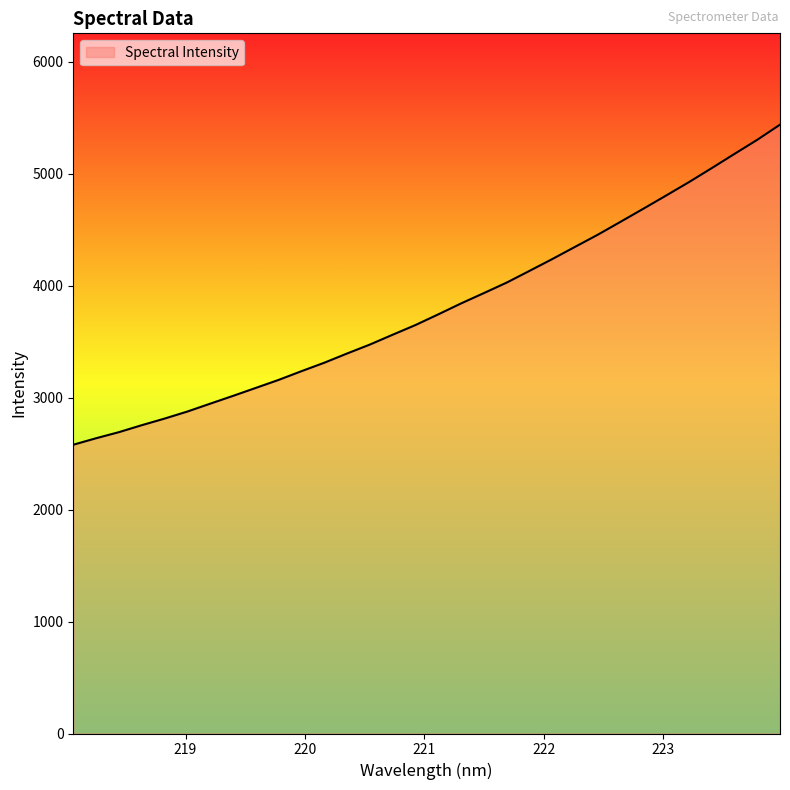

What is the maximum value shown in the chart?

5438.0